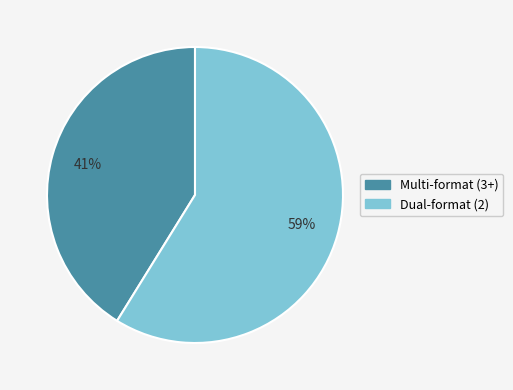

To the nearest percent, what is the difference between the largest and smallest slice percentages?

18%